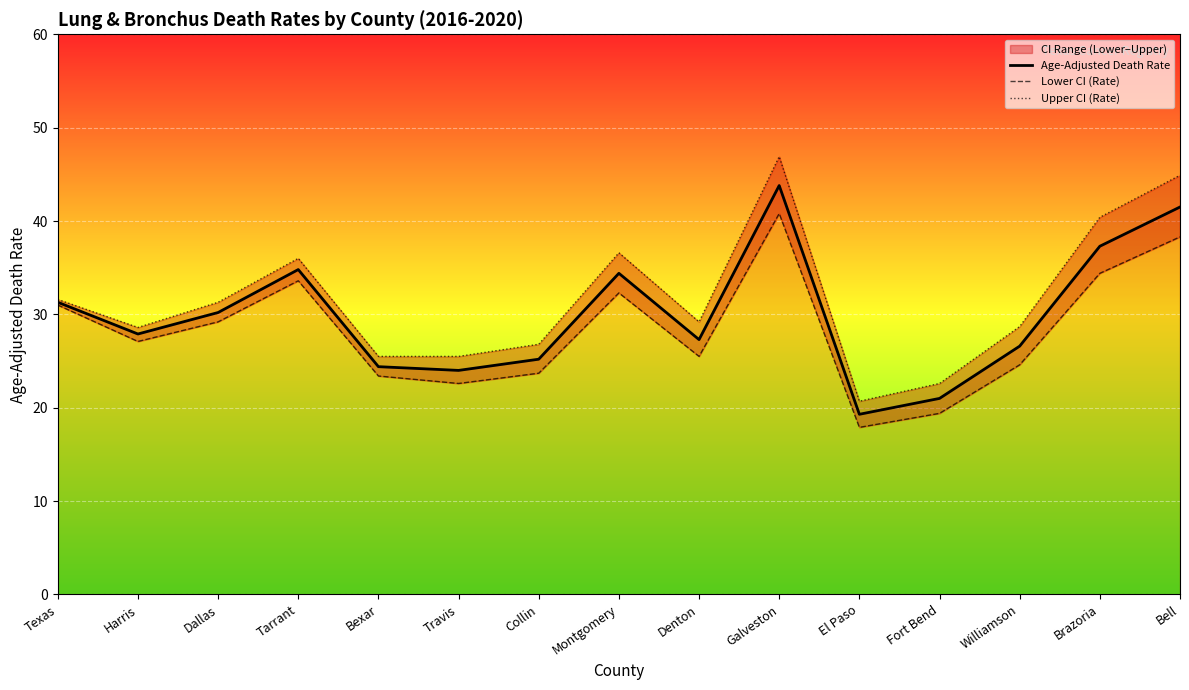

True or false: Age-Adjusted Death Rate has a value of 19.3 at El Paso.

True